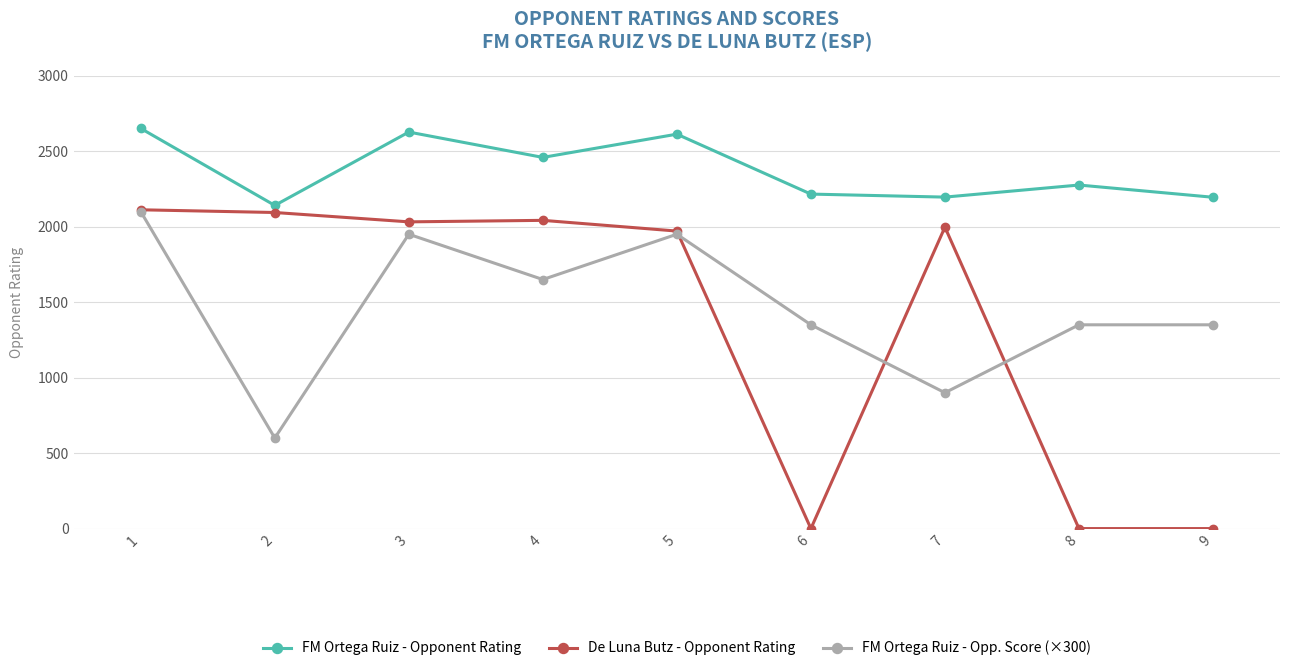

Rank the series at 3 from lowest to highest value.

FM Ortega Ruiz - Opp. Score (×300), De Luna Butz - Opponent Rating, FM Ortega Ruiz - Opponent Rating